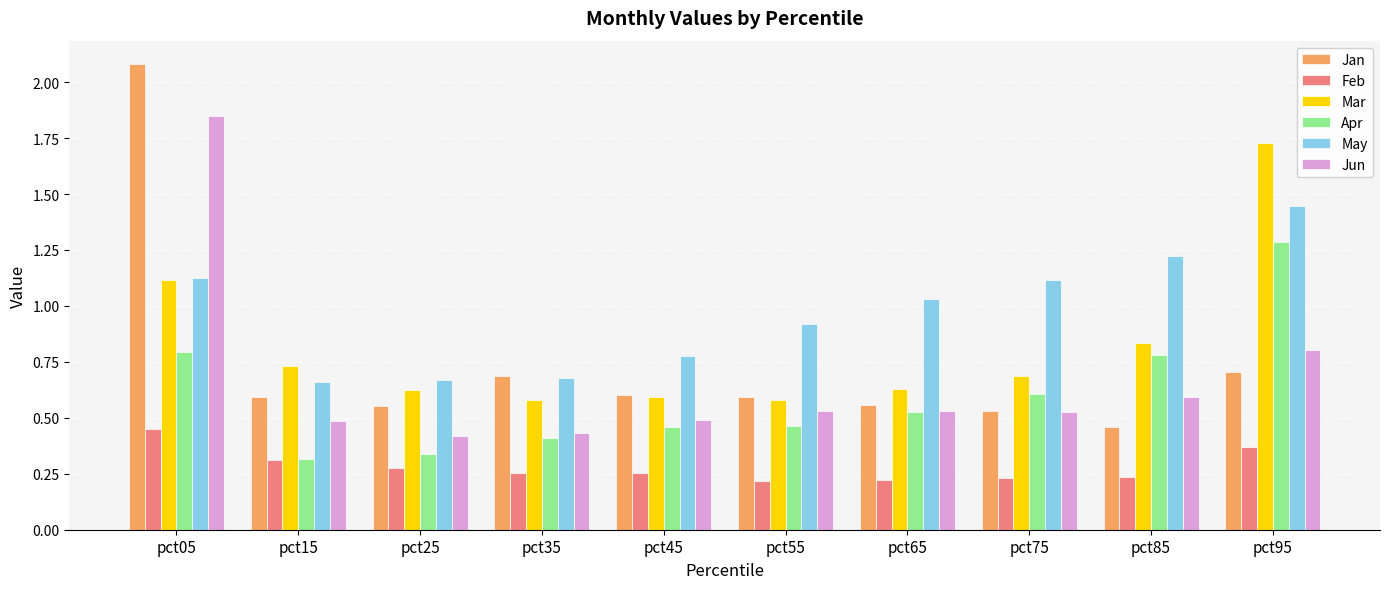

List the series in order of their peak value, lowest first.

Feb, Apr, May, Mar, Jun, Jan